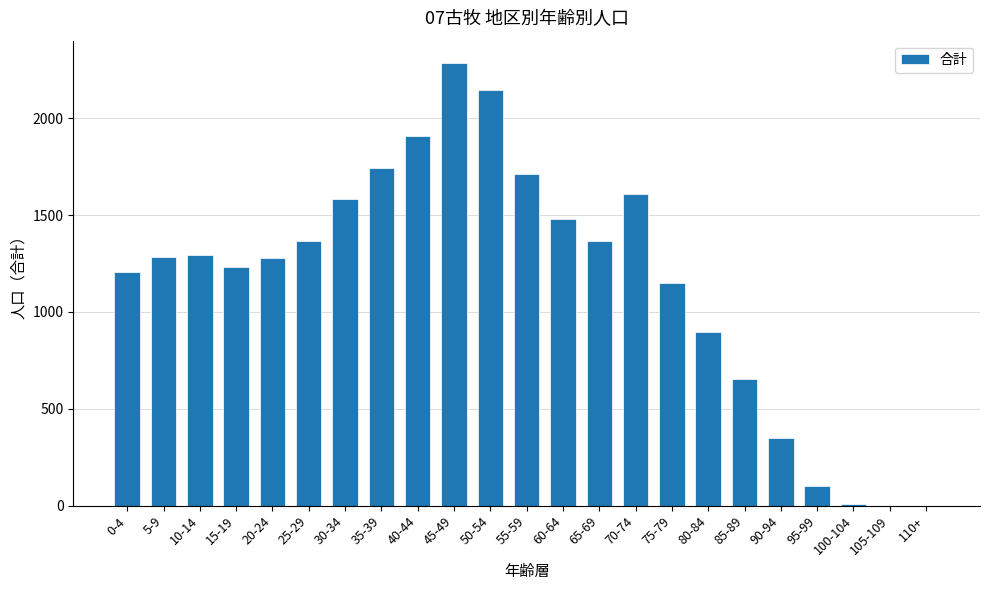

How many data points does each series have?

23